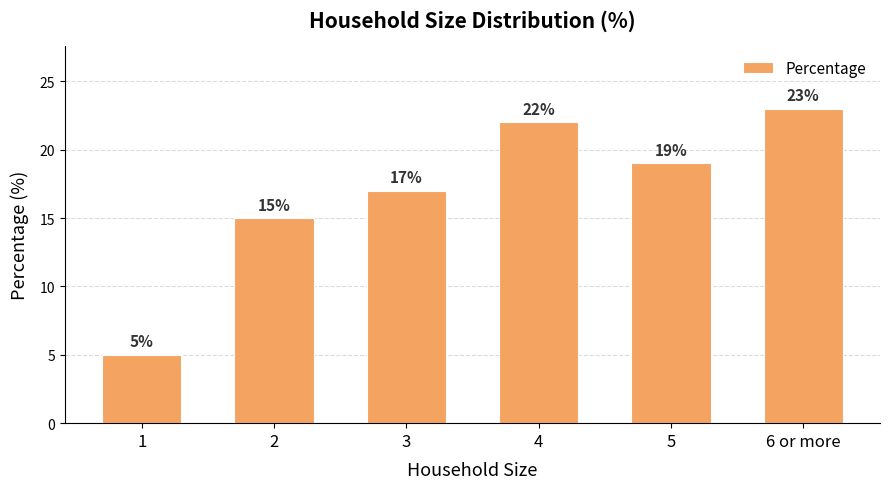

What is the difference between the values at 6 or more and 2?

8